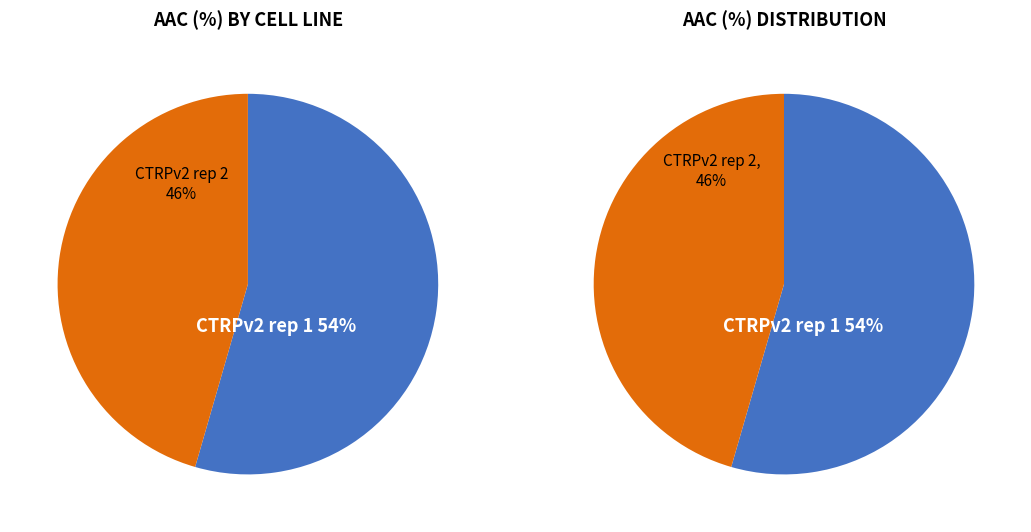

What is the smallest slice in the pie chart?

CTRPv2 rep 2